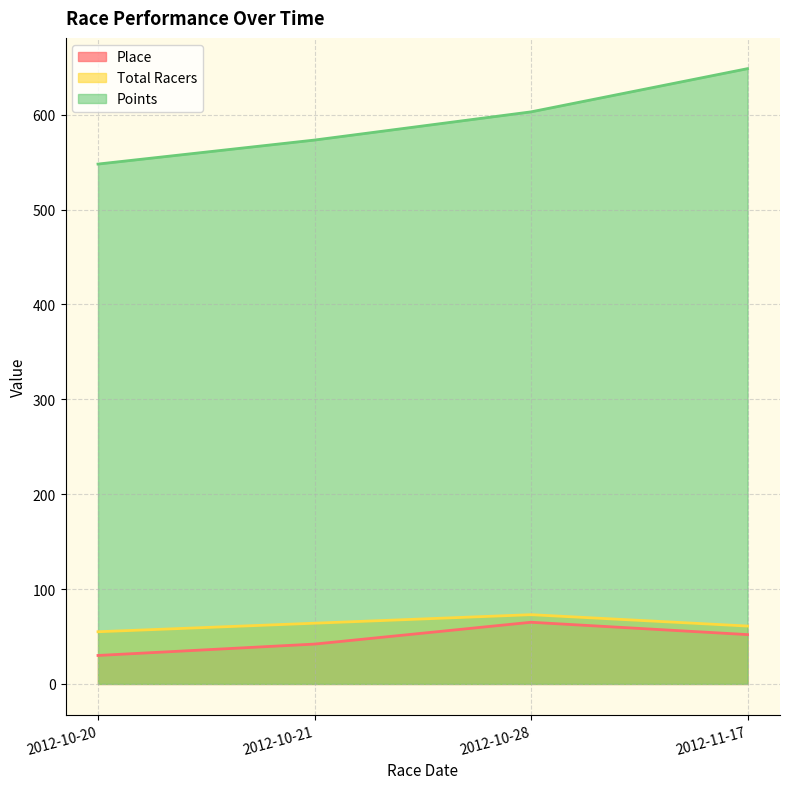

What are all the series names shown in the legend?

Place, Total Racers, Points